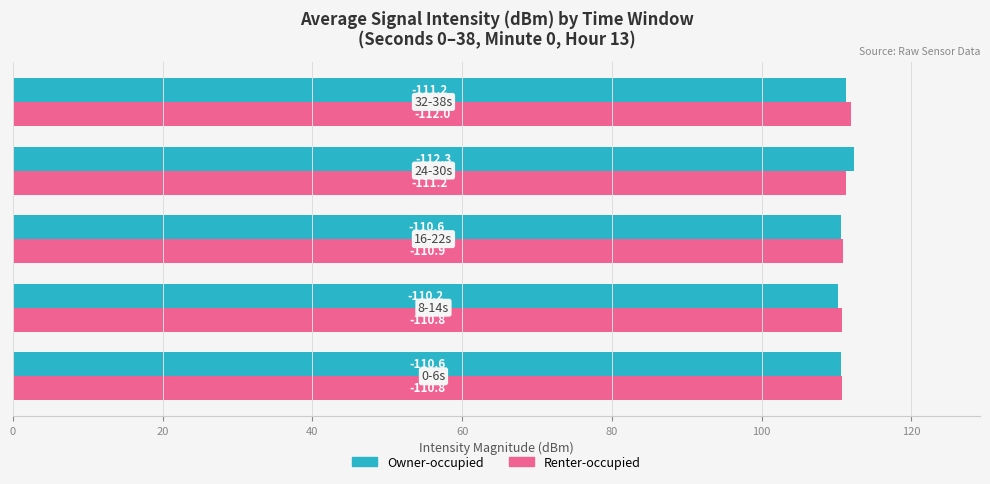

What are all the series names shown in the legend?

Owner-occupied, Renter-occupied